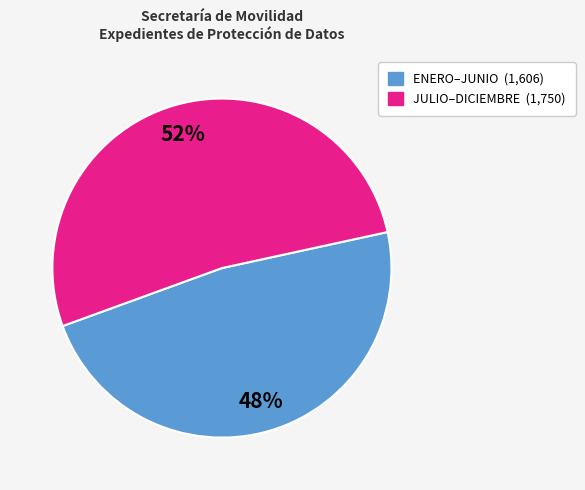

Does any single category account for the majority?

Yes